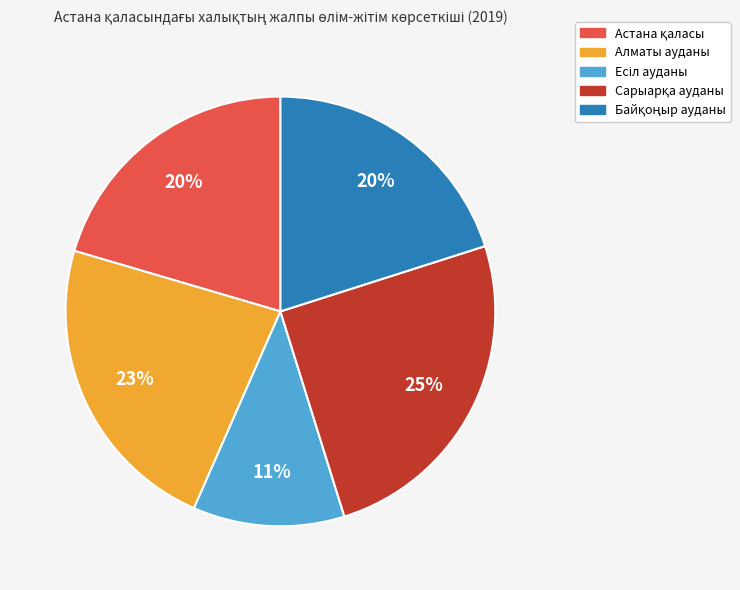

To the nearest percent, what is the difference between the largest and smallest slice percentages?

14%